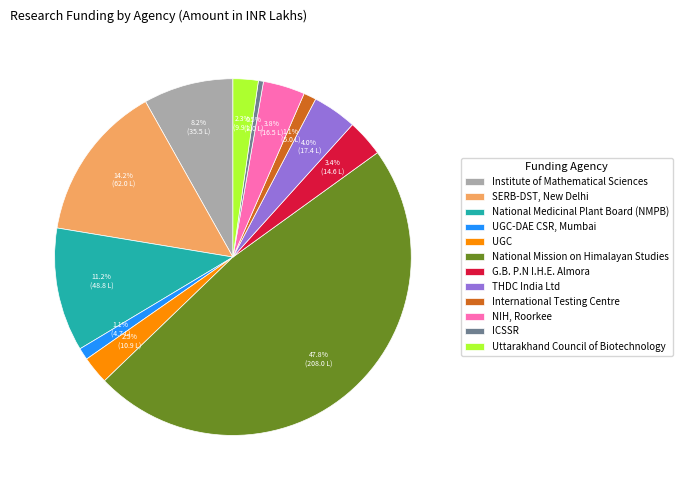

How many slices are in this pie chart?

12